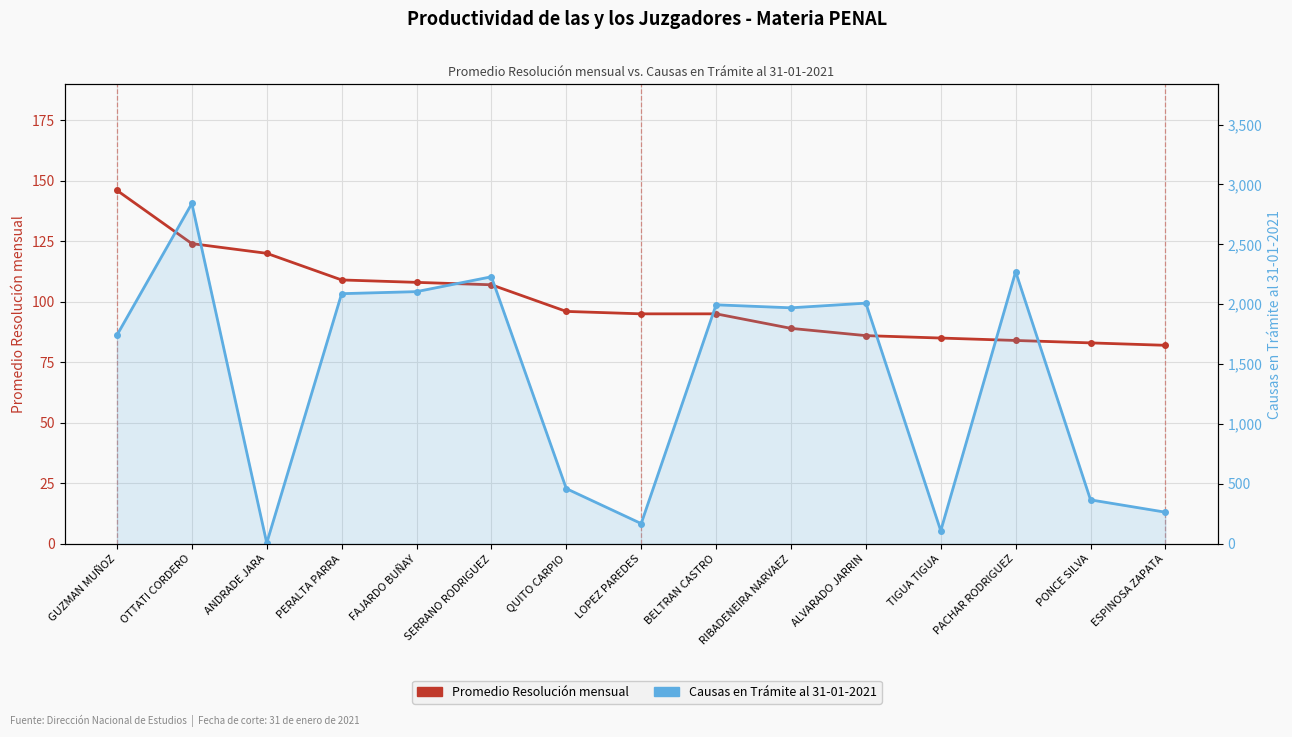

What is the total value across all series at BELTRAN CASTRO?

2090